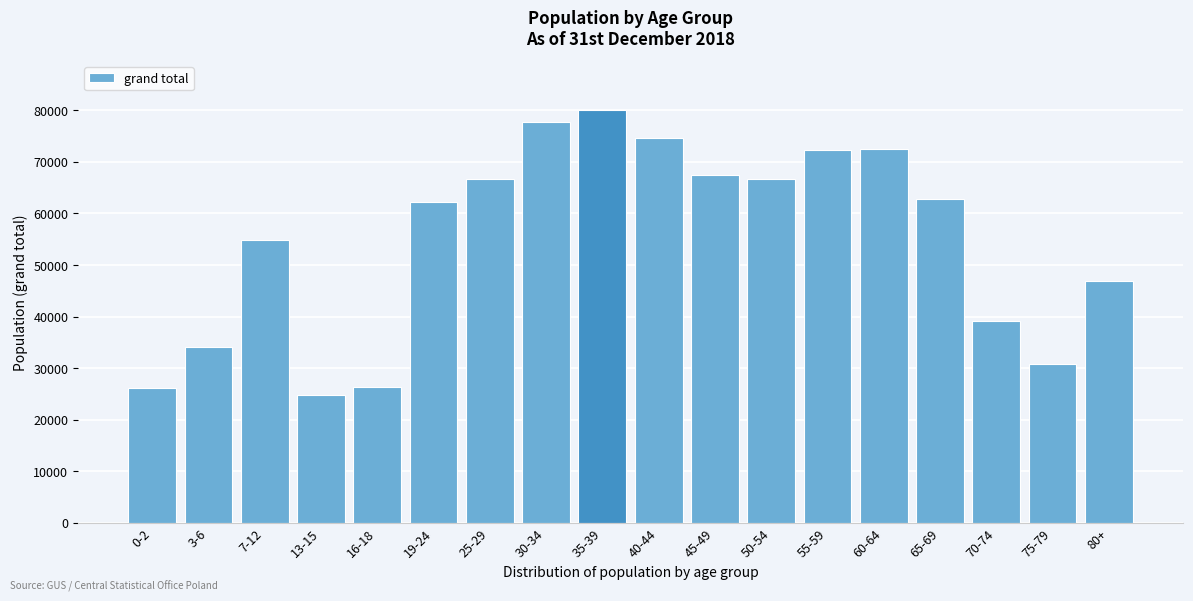

The value at 19-24 is 62244. True or false?

True